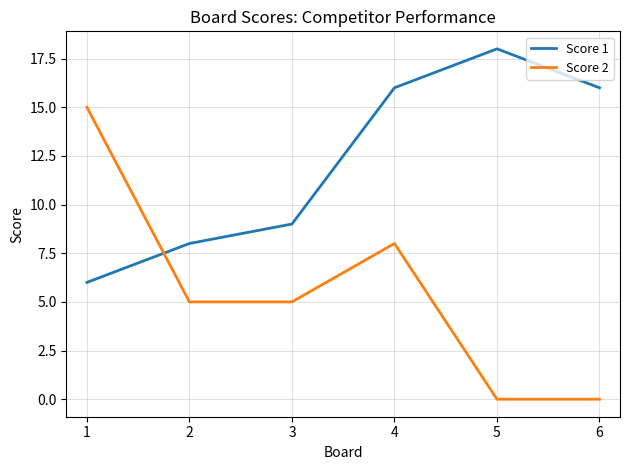

Reading left to right, transcribe all the data shown in this chart.

Score 1: 6	8	9	16	18	16
Score 2: 15	5	5	8	0	0